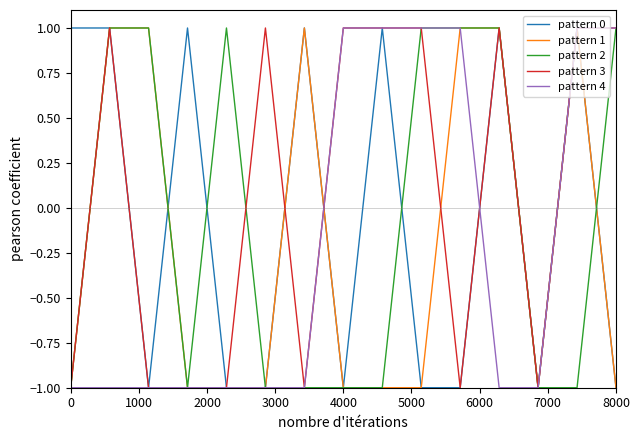

In pattern 0, how many points are lower than both neighbors (excluding endpoints)?

5